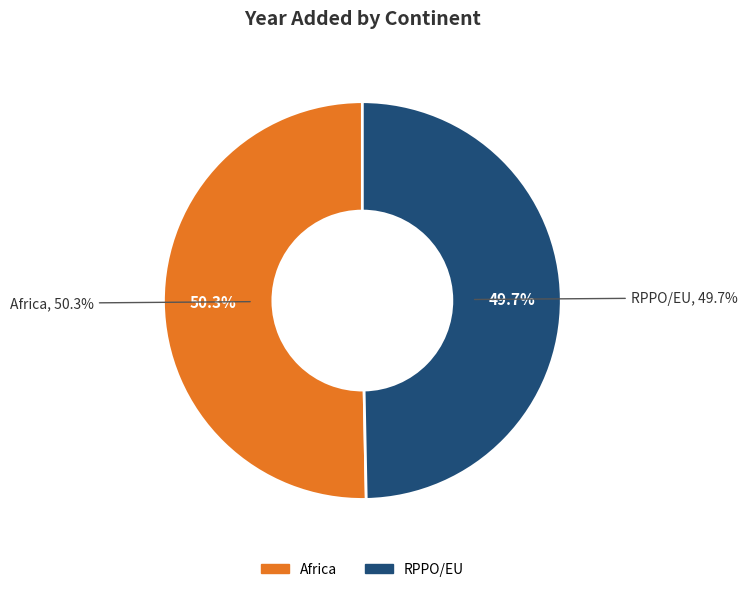

What is the largest slice in the pie chart?

Africa